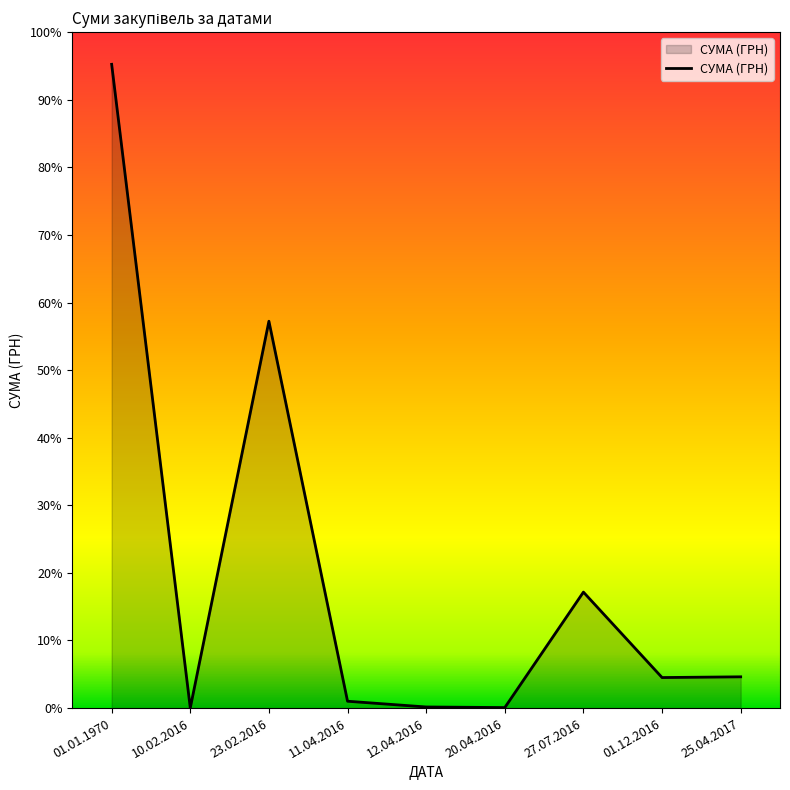

What is the value of the 1st point from the left?

897841.1